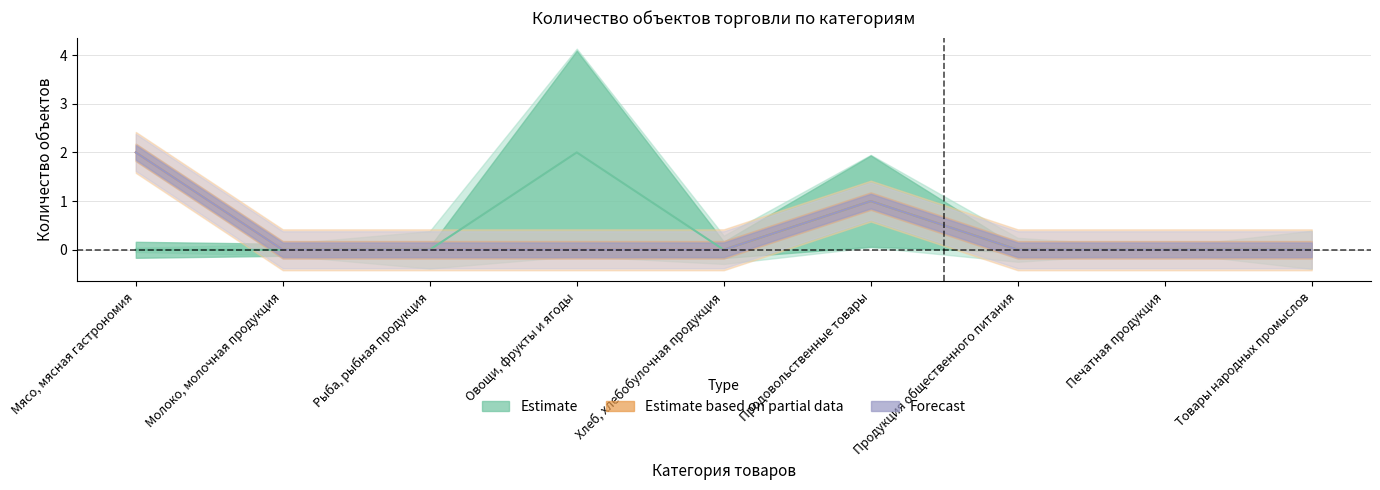

True or false: Нестационарные (предыдущий квартал) and Мобильные (предыдущий квартал) cross at least once.

False